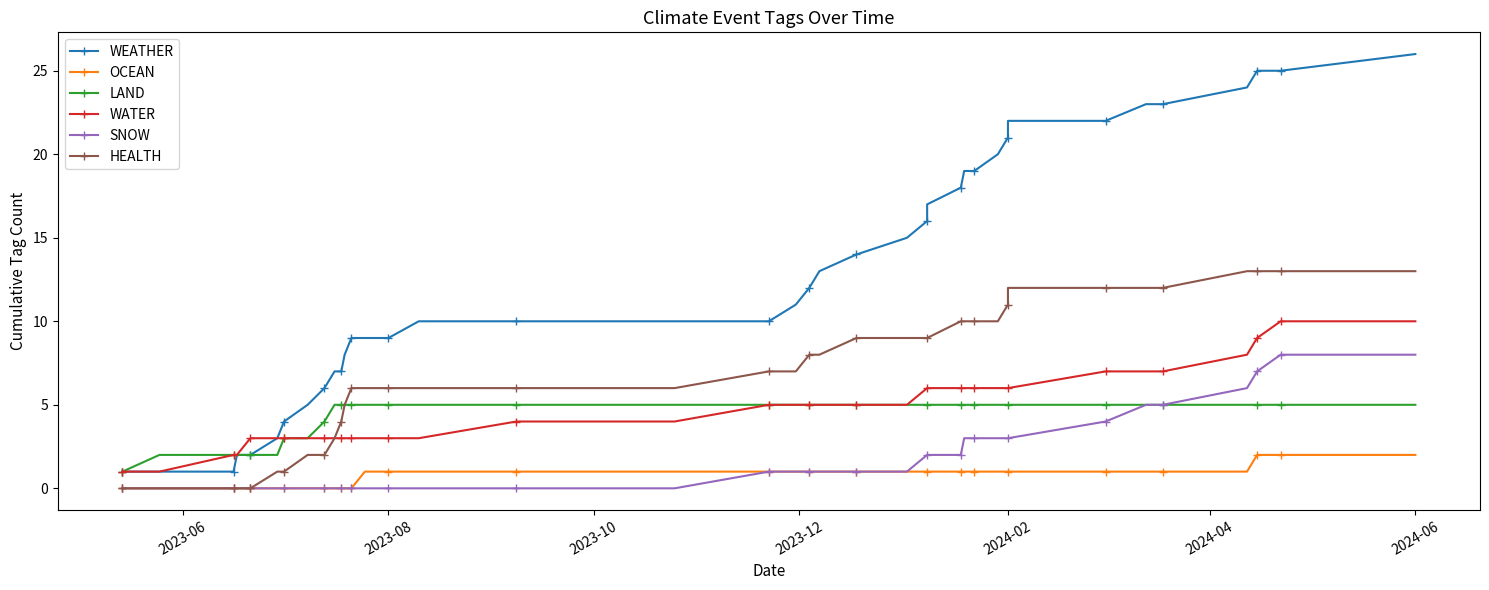

True or false: WEATHER has more than 0 interior local peaks.

False